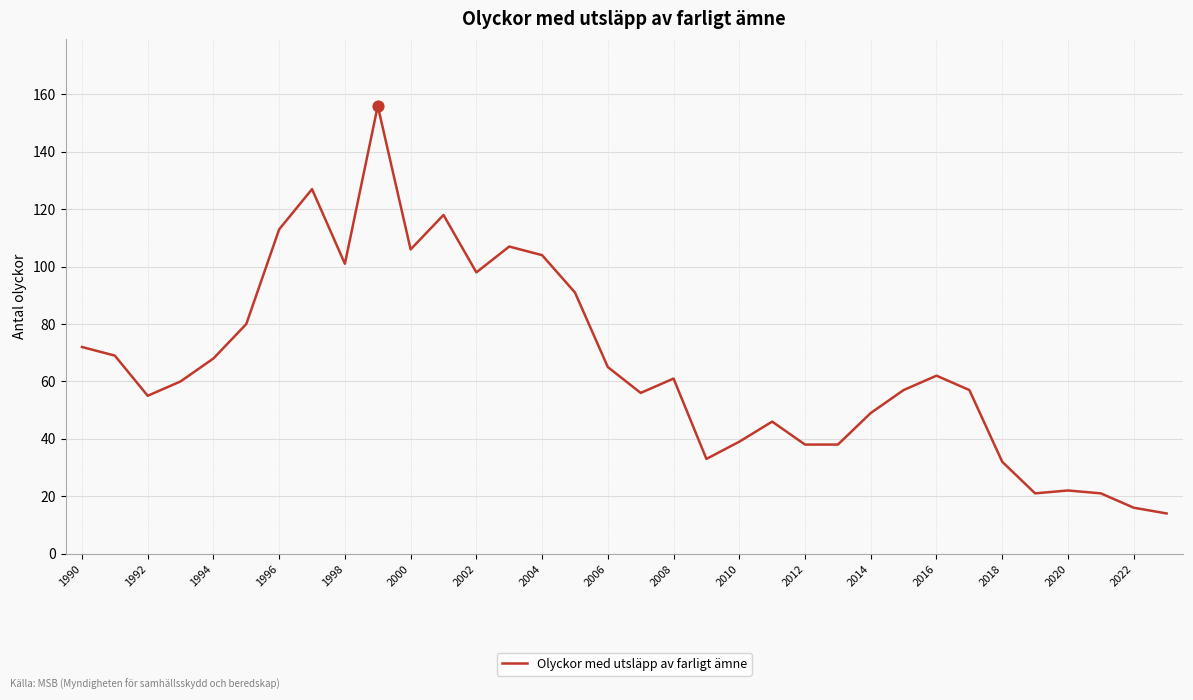

What is the maximum value shown in the chart?

156